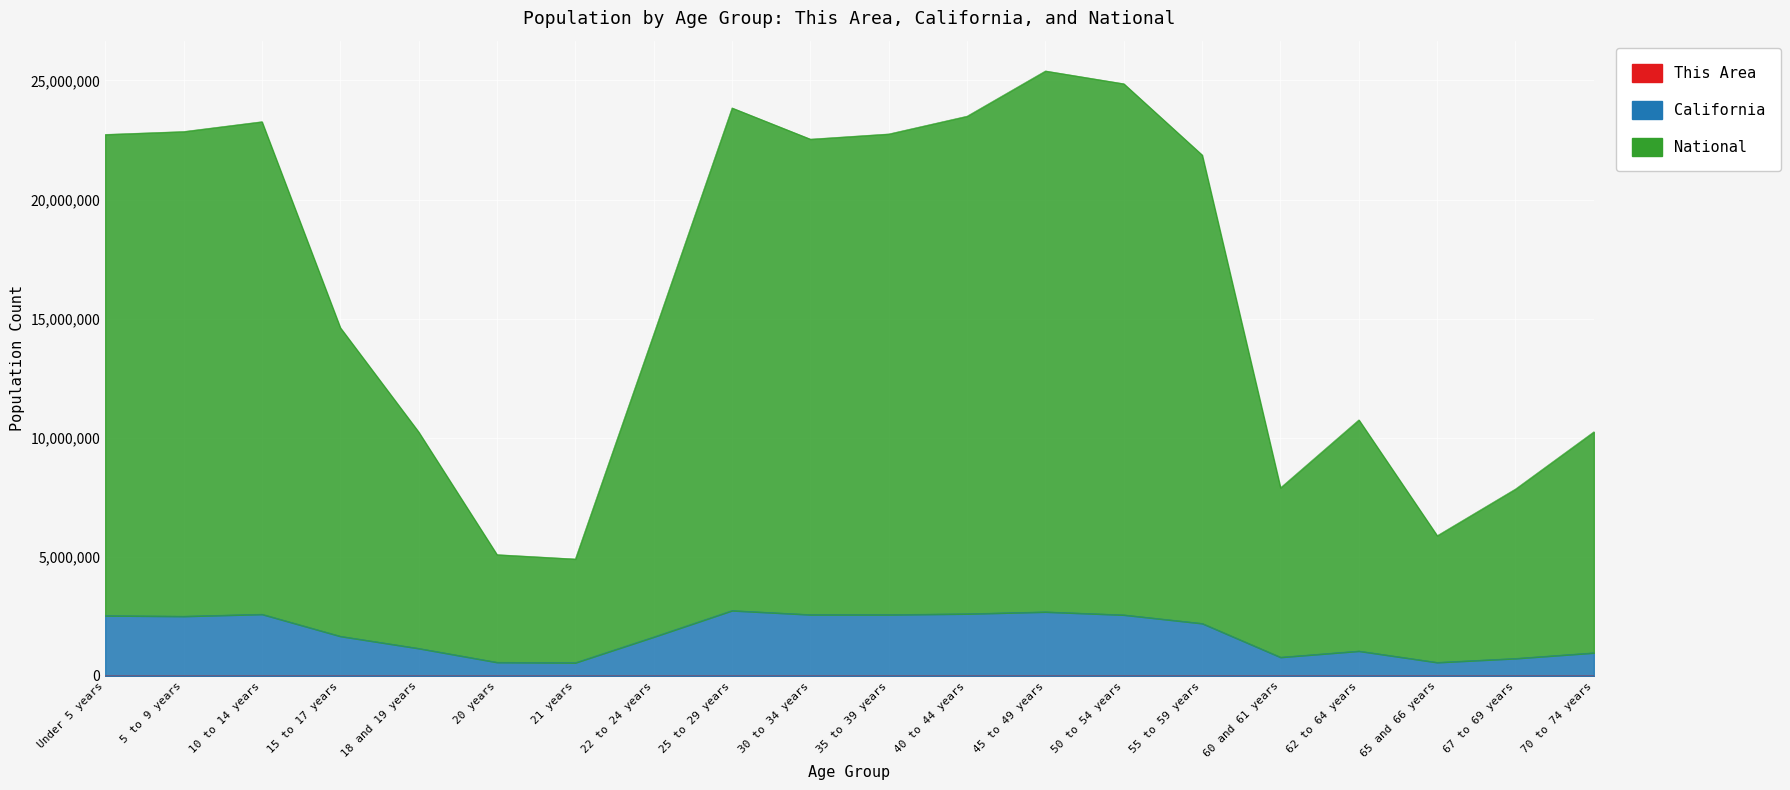

True or false: National and California cross at least once.

False